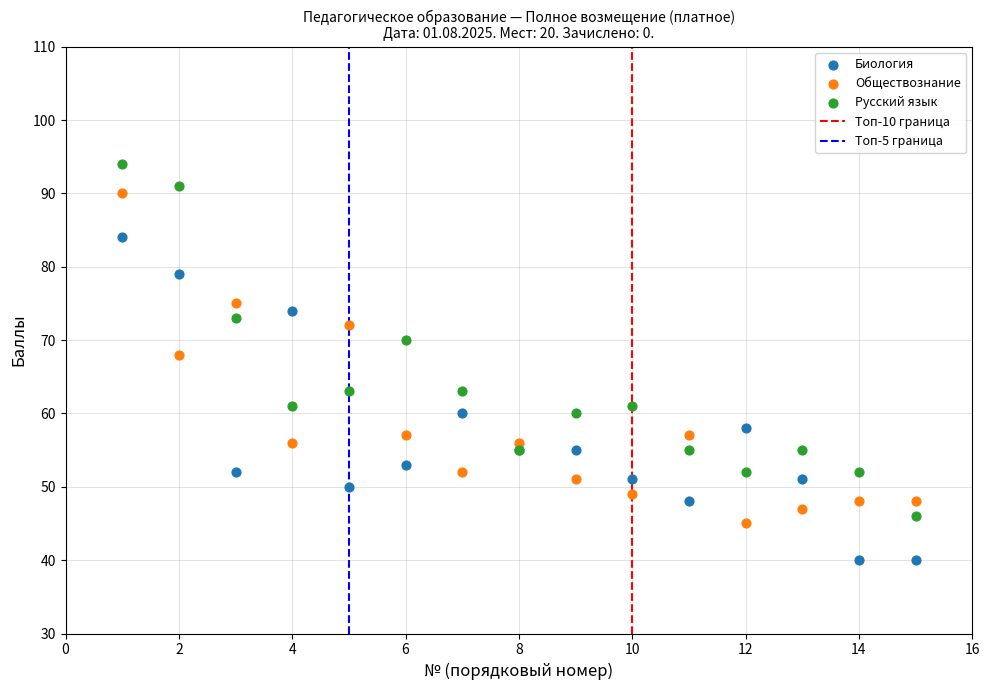

In the Обществознание series, what Y value is closest to 67?

68